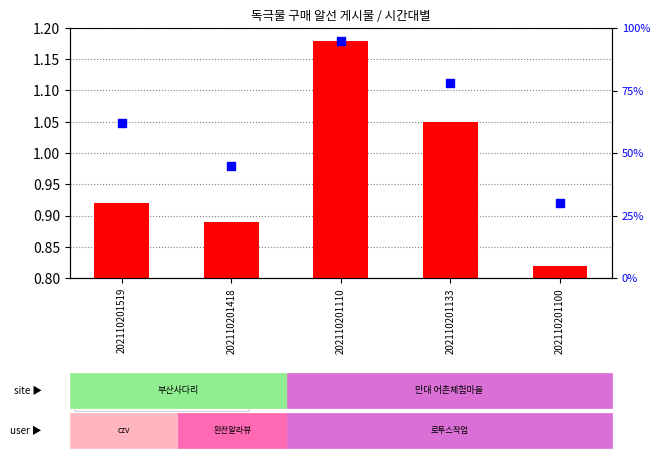

Which series has the largest Y range (max minus min)?

percentile rank within the sample